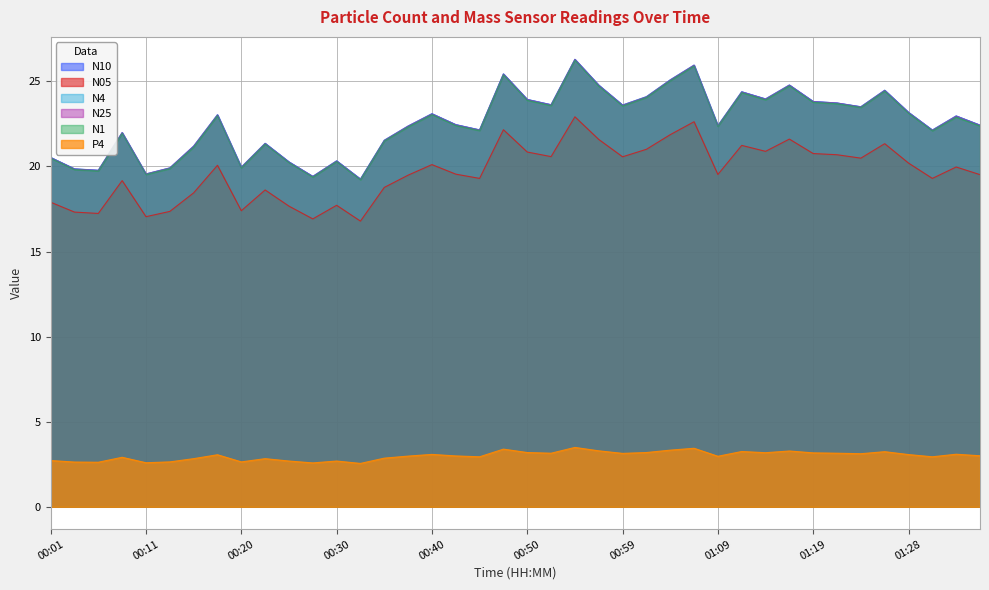

What is the total value across all series at 01:28?

115.9